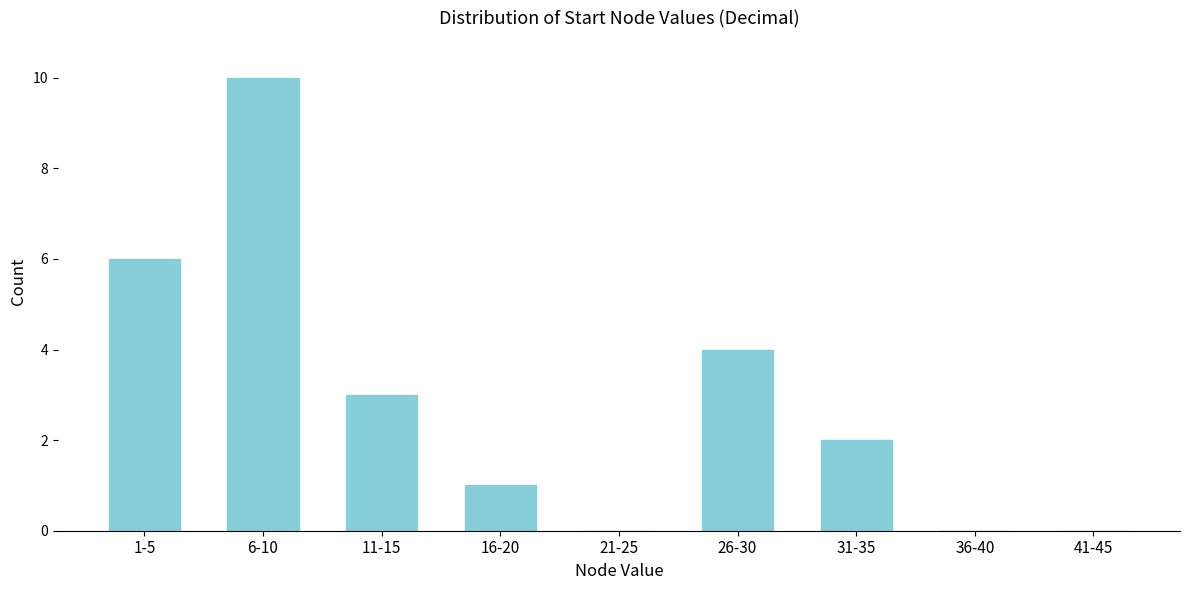

Reading left to right, transcribe all the data shown in this chart.

1-5=6	6-10=10	11-15=3	16-20=1	21-25=0	26-30=4	31-35=2	36-40=0	41-45=0